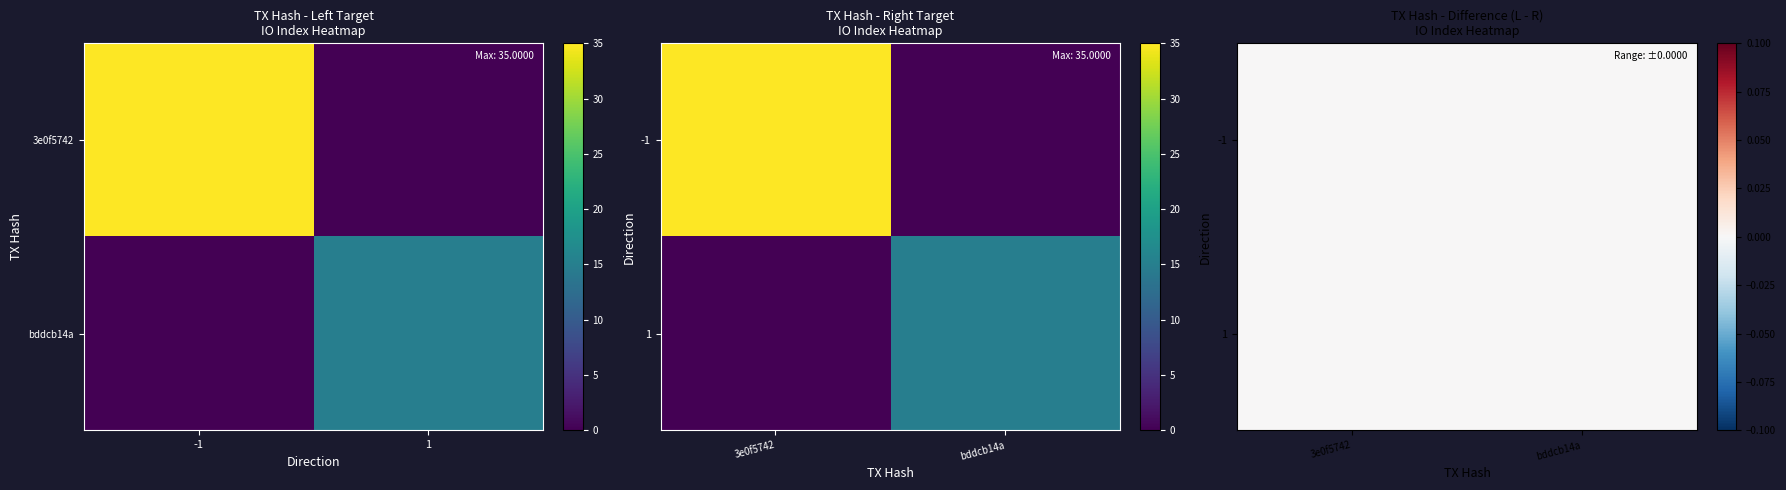

How many values in 3e0f5742 are above zero?

1